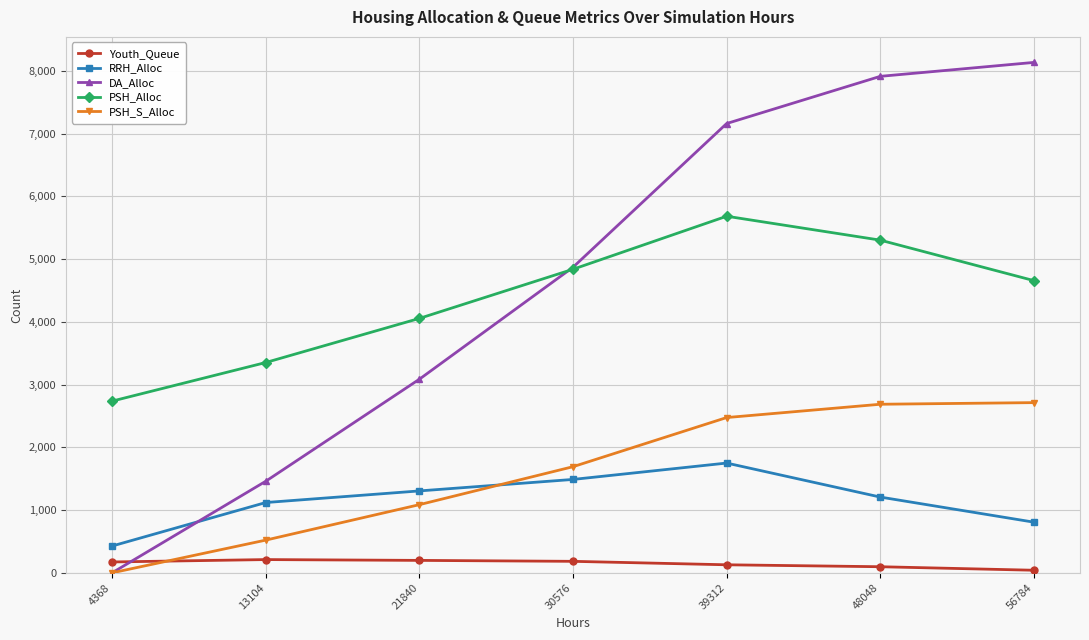

At how many categories does at least one series exceed 6415?

3